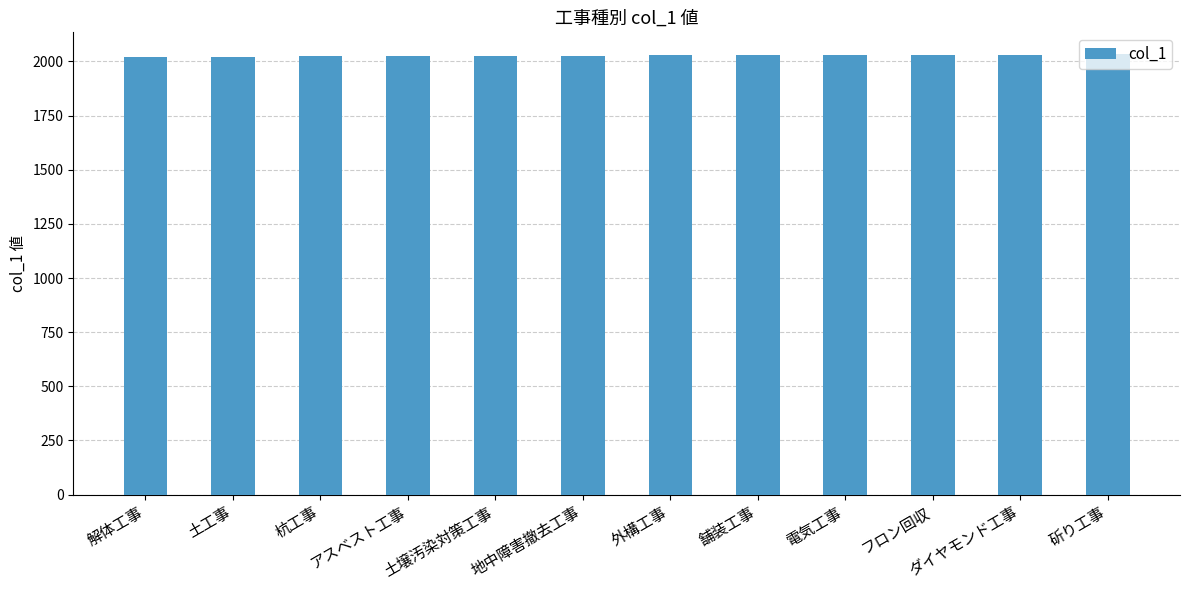

How many values are below 2028?

6